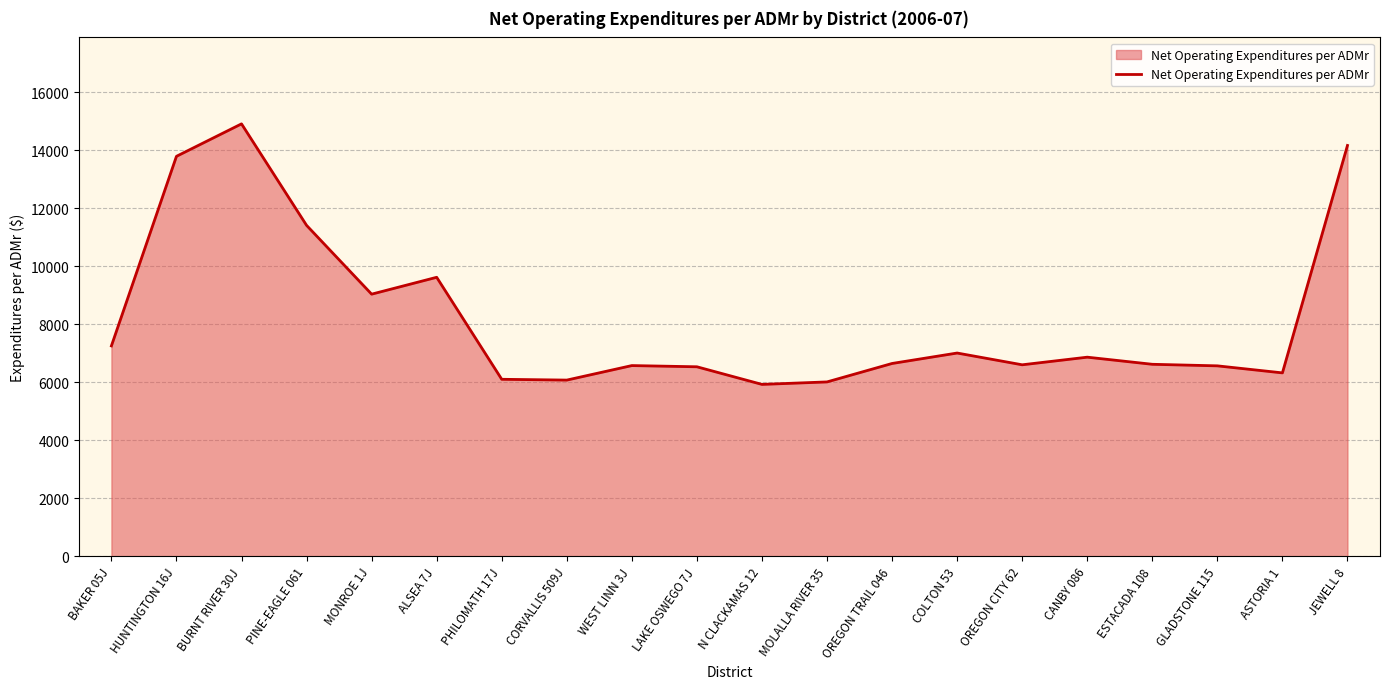

What is the average value?

8197.8